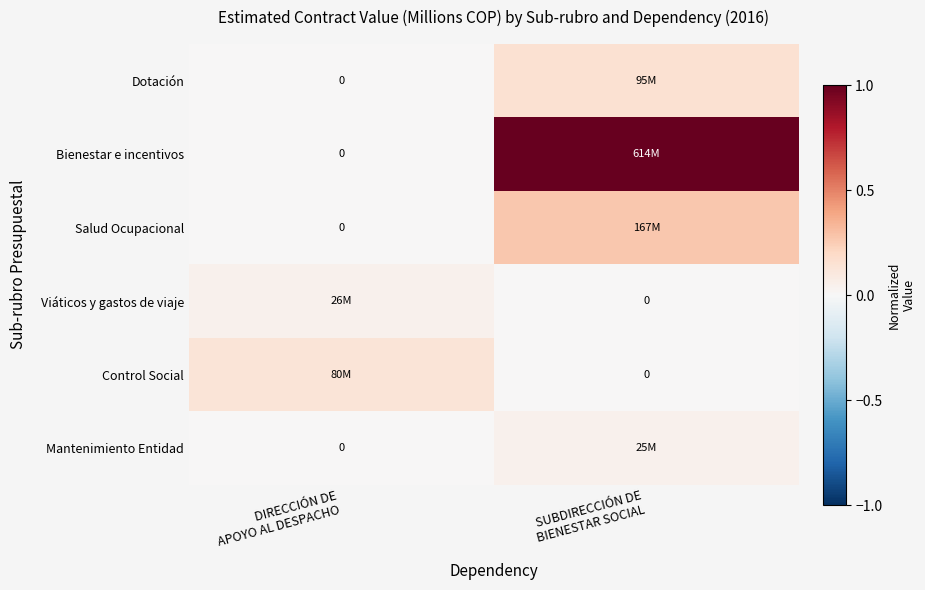

Rank the series at DIRECCIÓN DE APOYO AL DESPACHO from highest to lowest value.

Control Social, Viáticos y gastos de viaje, Dotación, Bienestar e incentivos, Salud Ocupacional, Mantenimiento Entidad